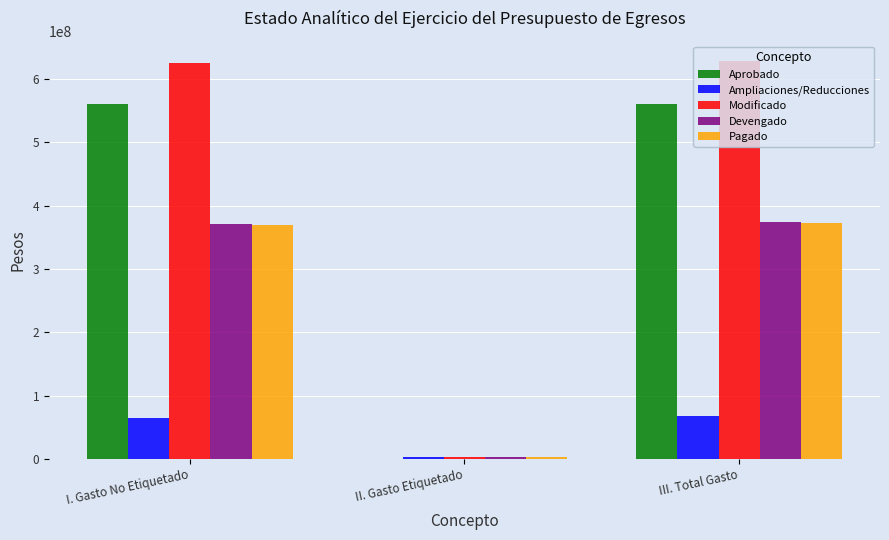

The Modificado series shows 396208897.0 at III. Total Gasto. True or false?

False